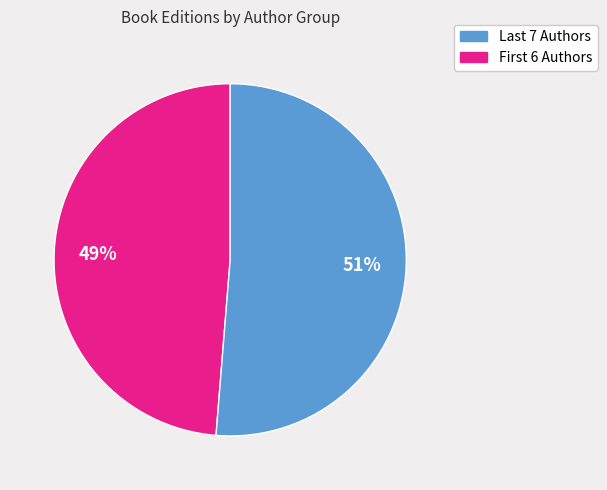

To the nearest percent, what is the average slice percentage?

50%